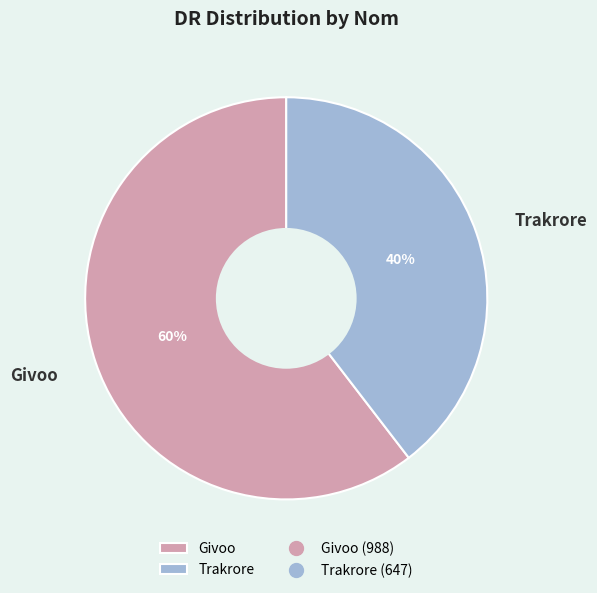

How many segments does this pie chart have?

2